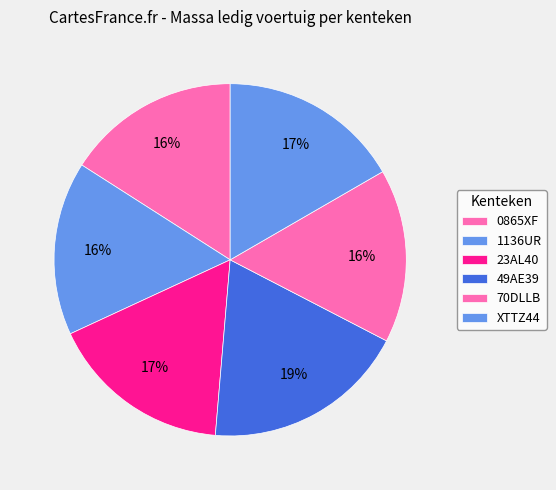

Is there a majority slice in this chart?

No